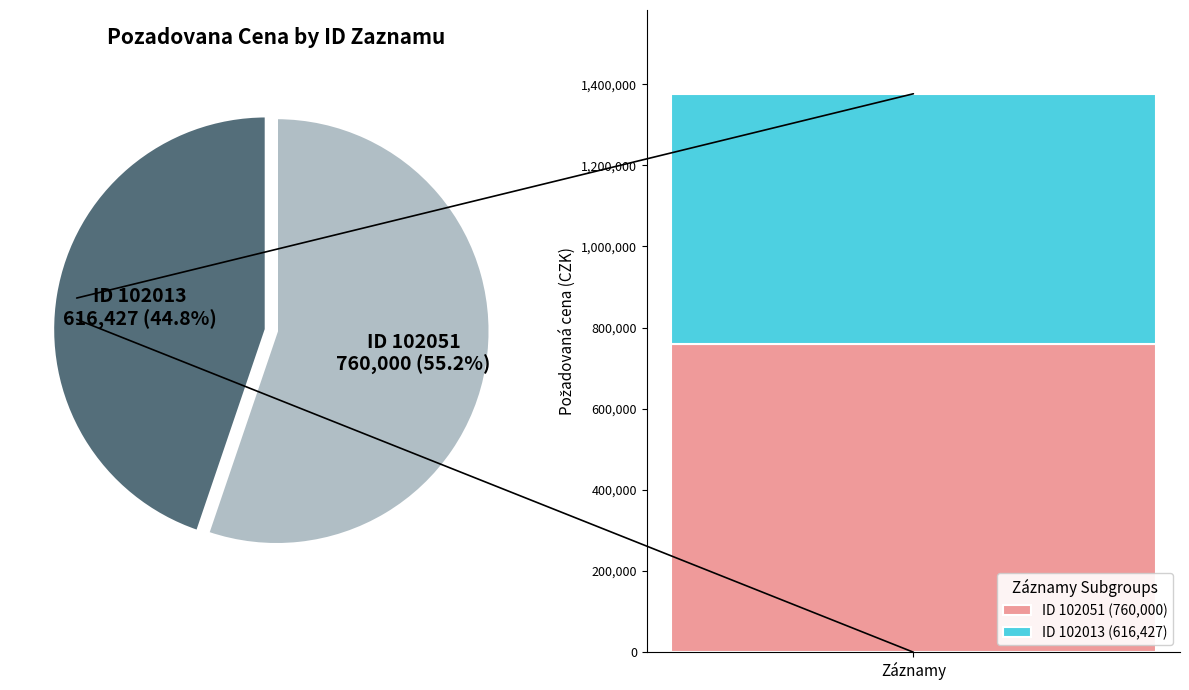

How many segments does this pie chart have?

2